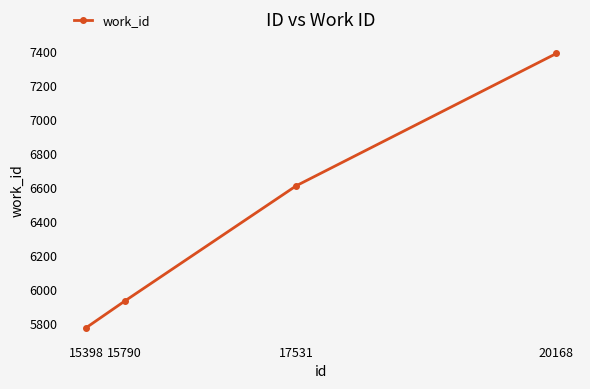

The value at 17531 is 11624. True or false?

False